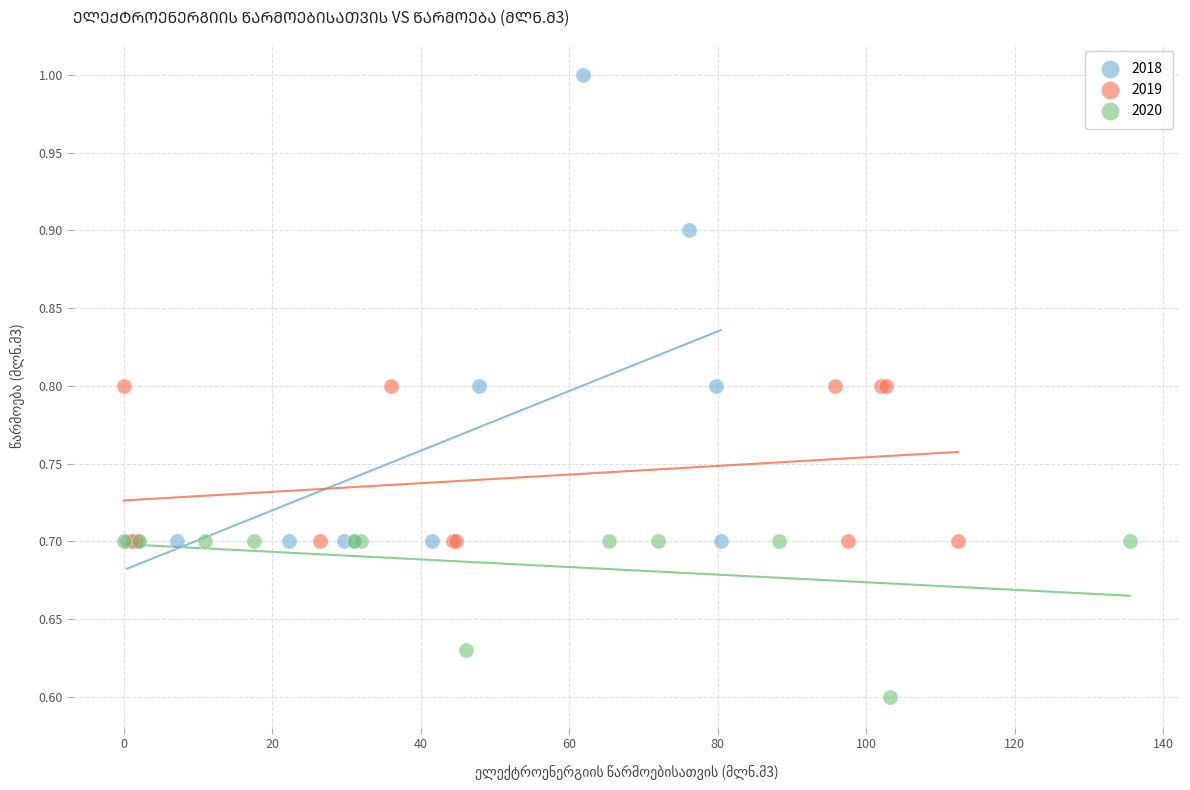

Which series contains the lowest Y value?

2020